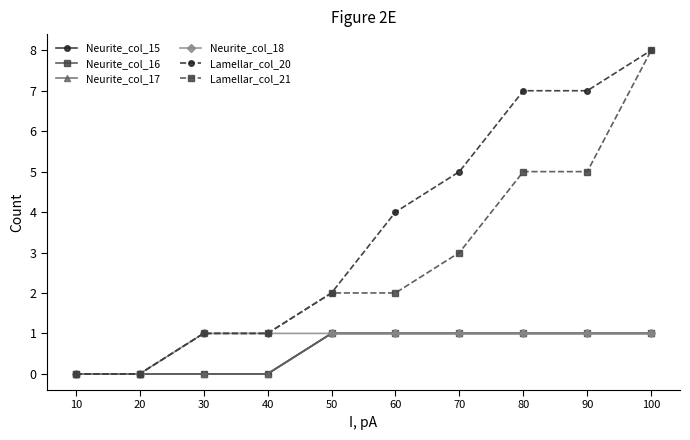

True or false: Neurite_col_16 has more than 0 points higher than both neighbors.

False